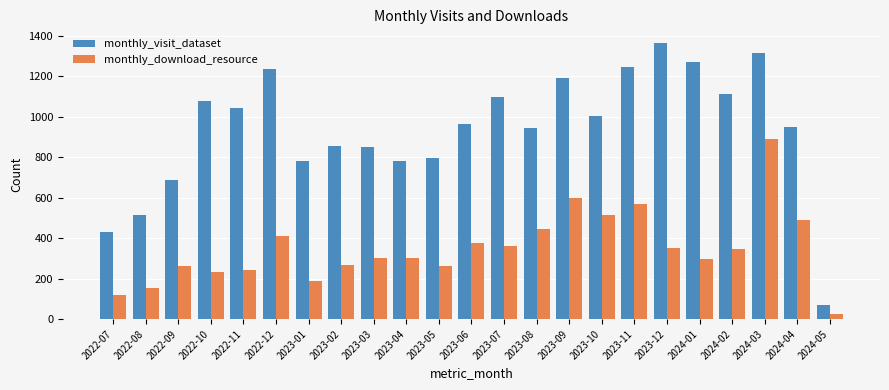

What is the label of the 6th bar from the left?

2022-12